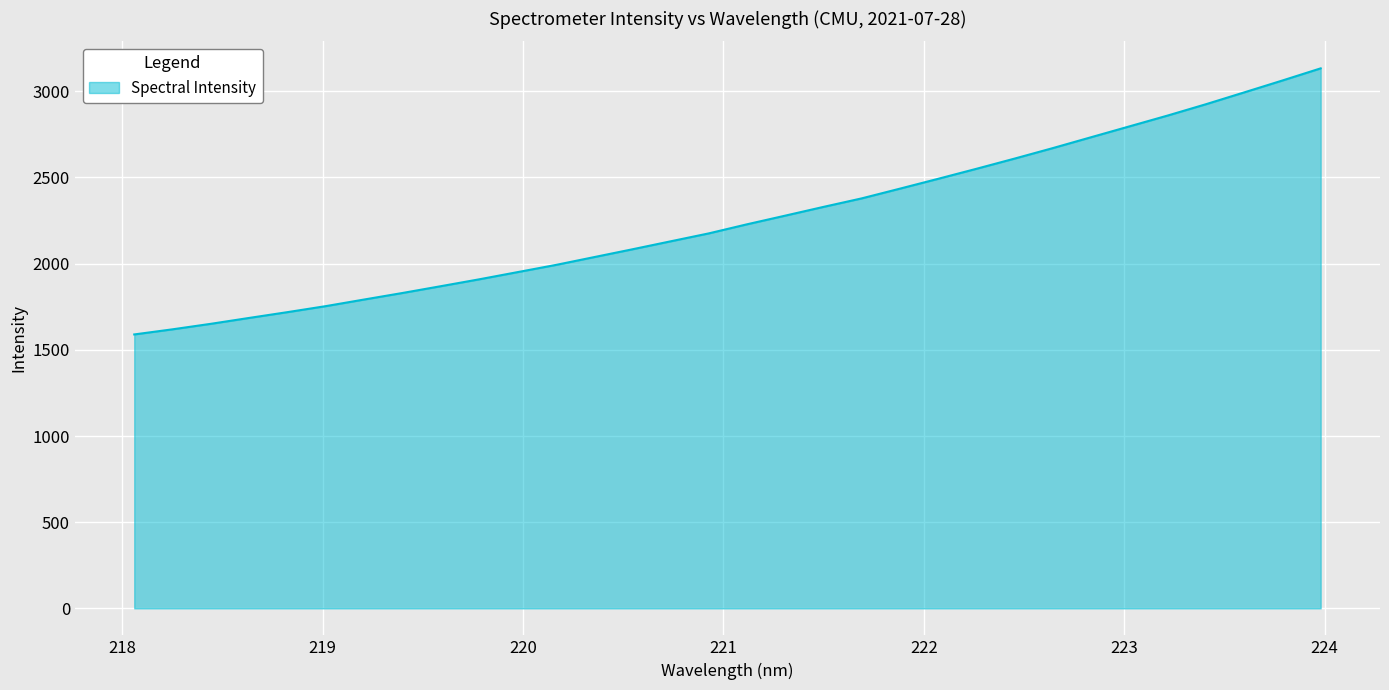

What is the difference between the maximum and minimum values?

1543.9